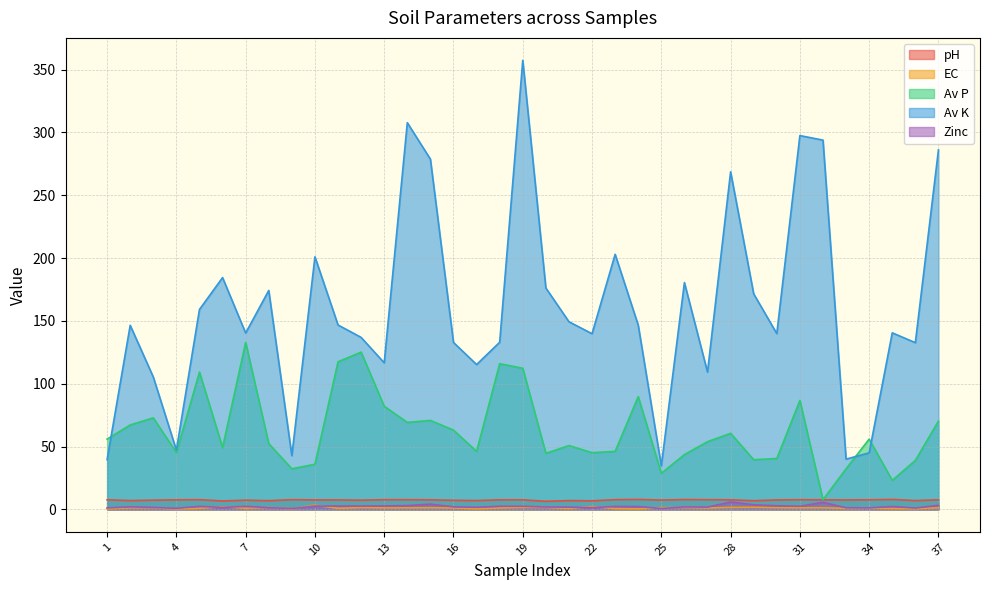

Reading left to right, what are all the values shown in this chart?

pH: 7.6	7.0	7.3	7.6	7.7	6.7	7.3	6.9	7.7	7.5	7.5	7.3	7.7	7.7	7.6	7.2	7.0	7.6	7.6	6.4	7.0	6.8	7.7	7.9	7.4	7.8	7.7	7.6	6.9	7.5	7.7	7.6	7.5	7.6	7.9	7.0	7.6
EC: 0.4	1.2	1.2	0.4	0.8	2.1	0.9	1.5	0.5	3.3	0.8	1.4	1.2	1.2	1.2	1.1	0.5	1.1	1.5	1.5	0.7	2.2	0.6	0.4	1.3	1.4	1.1	1.5	1.6	1.3	1.2	1.3	0.8	1.0	0.7	0.5	1.3
Av P: 55.9	67.2	72.8	45.1	109.3	49.2	132.9	52.3	32.3	35.9	117.5	125.2	82.1	69.2	70.8	63.1	46.2	115.9	112.3	44.6	50.8	45.1	46.2	89.8	28.7	43.6	53.9	60.5	39.5	40.5	86.7	7.8	32.3	55.9	23.1	39.0	70.3
Av K: 39.5	146.5	105.4	47.2	159.1	184.5	140.3	174.2	42.8	201.0	146.8	136.9	116.6	307.8	278.8	132.8	115.3	133.0	357.4	176.2	149.3	139.8	203.0	146.6	34.6	180.5	109.2	268.7	171.5	139.9	297.5	293.9	40.0	45.0	140.5	132.7	286.1
Zinc: 1.2	2.0	1.5	0.8	2.4	1.5	2.4	1.4	0.7	2.6	2.6	2.6	2.8	3.0	4.2	2.0	1.6	2.5	2.5	1.9	1.8	1.4	2.3	2.3	0.6	2.0	1.8	5.9	3.7	2.9	2.5	5.6	1.3	1.2	2.3	1.1	3.2